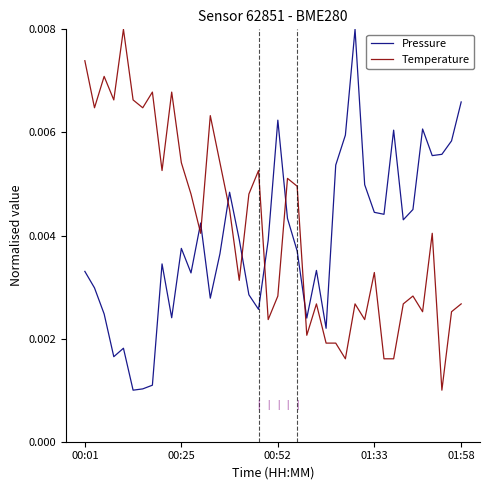

Does the chart have visible grid lines?

No